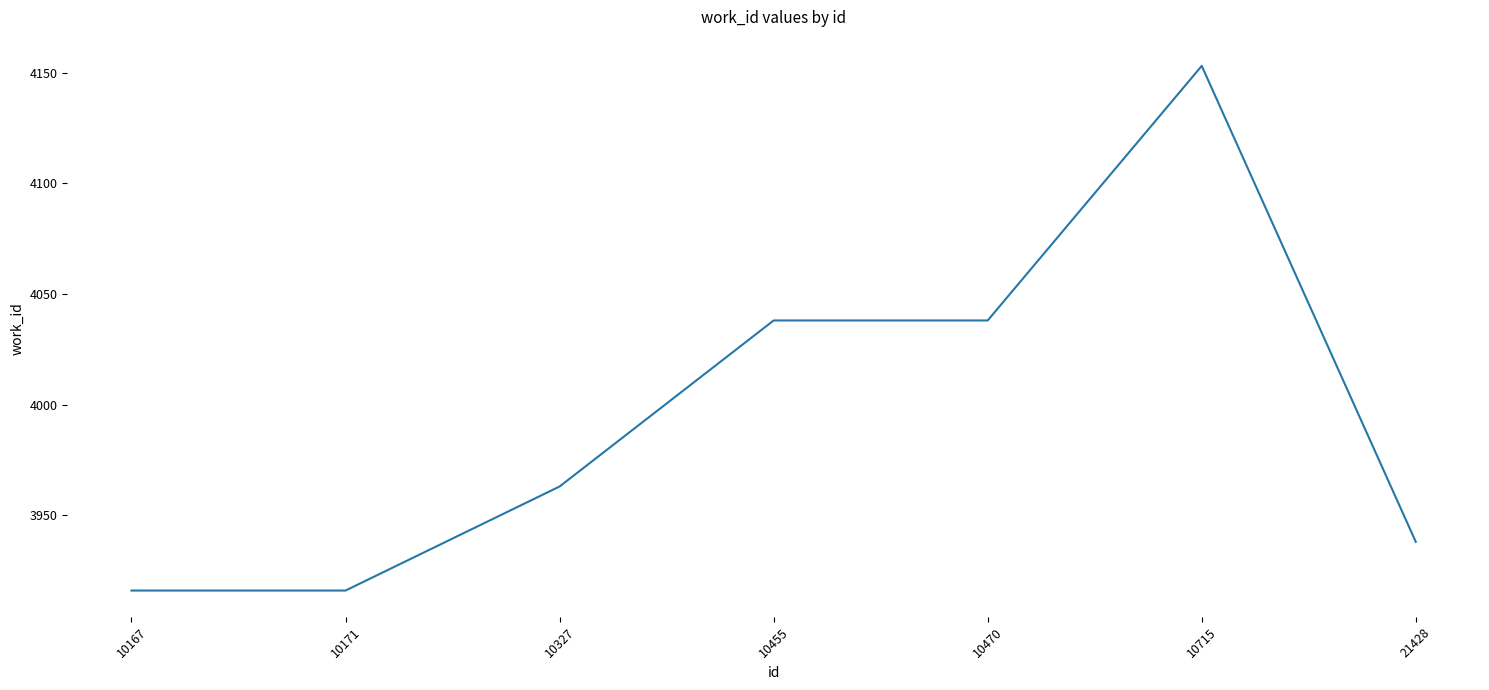

Between 10715 and 10470, which is larger?

10715